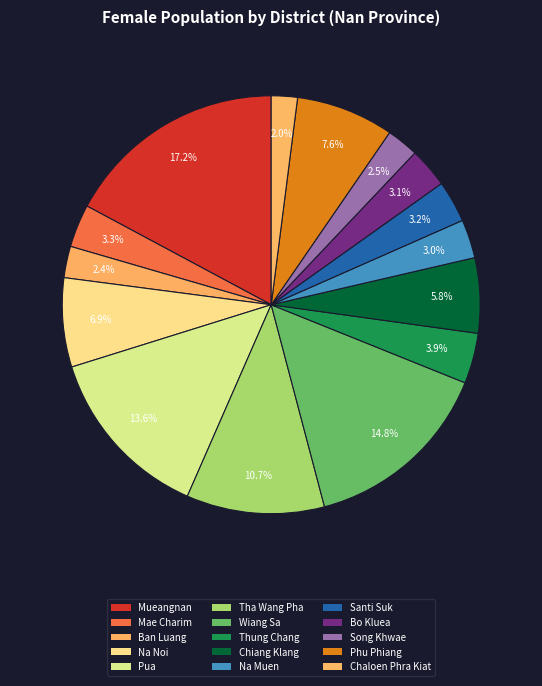

To the nearest percent, what percentage of the pie is Wiang Sa?

15%